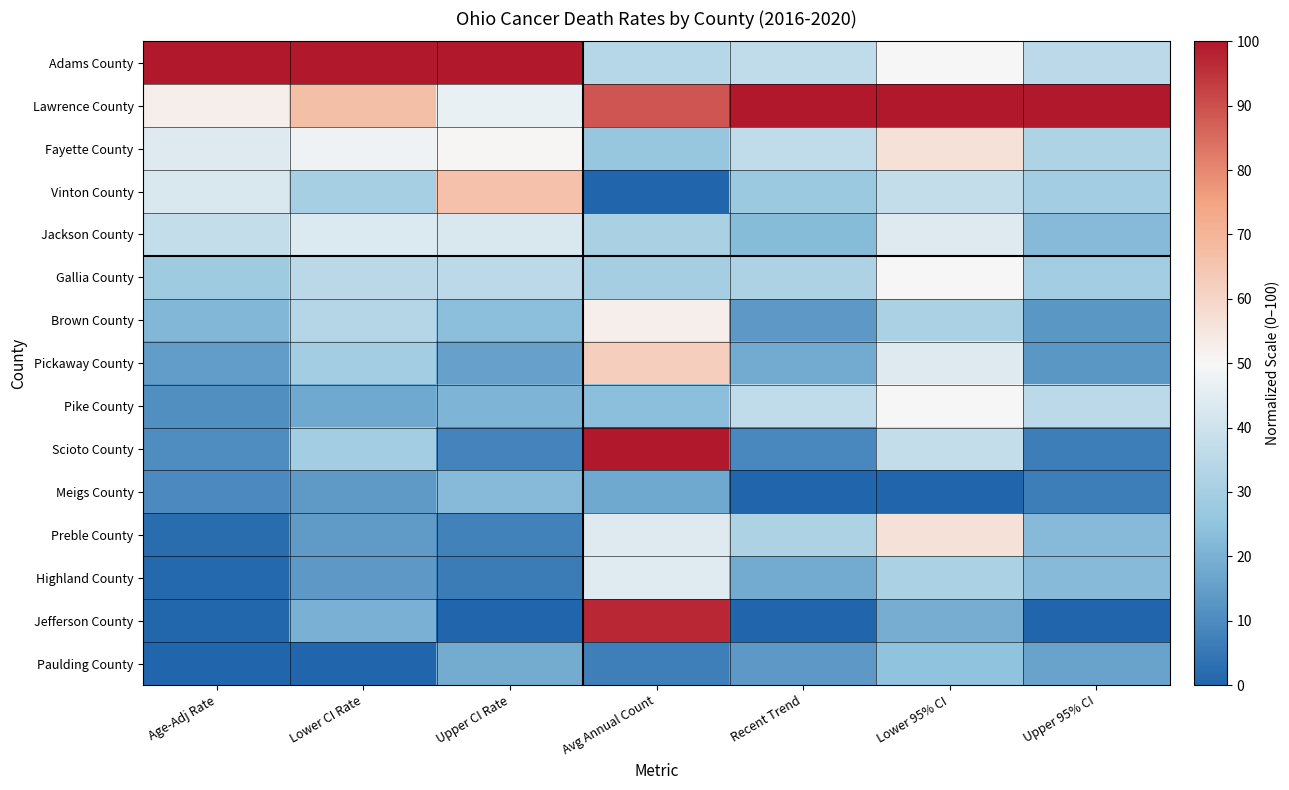

Between Upper CI Rate and Lower CI Rate, which is larger?

Upper CI Rate